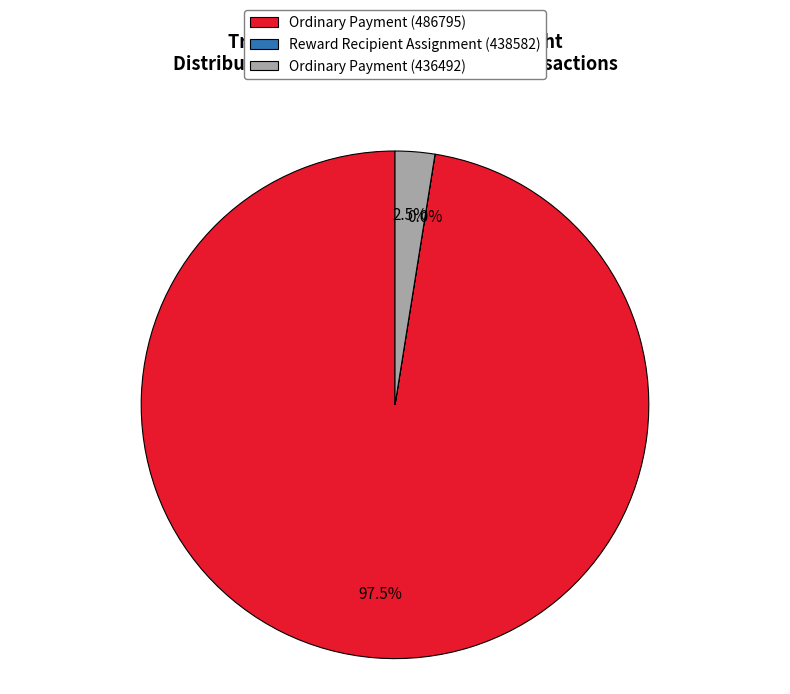

Is there any slice that represents more than half of the pie?

Yes